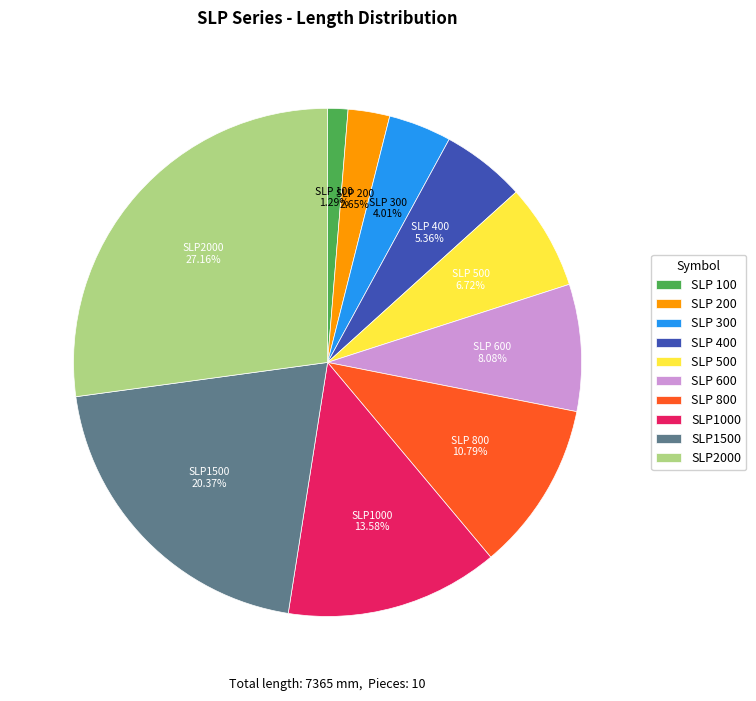

What percentage is the SLP 200 slice, to the nearest percent?

3%